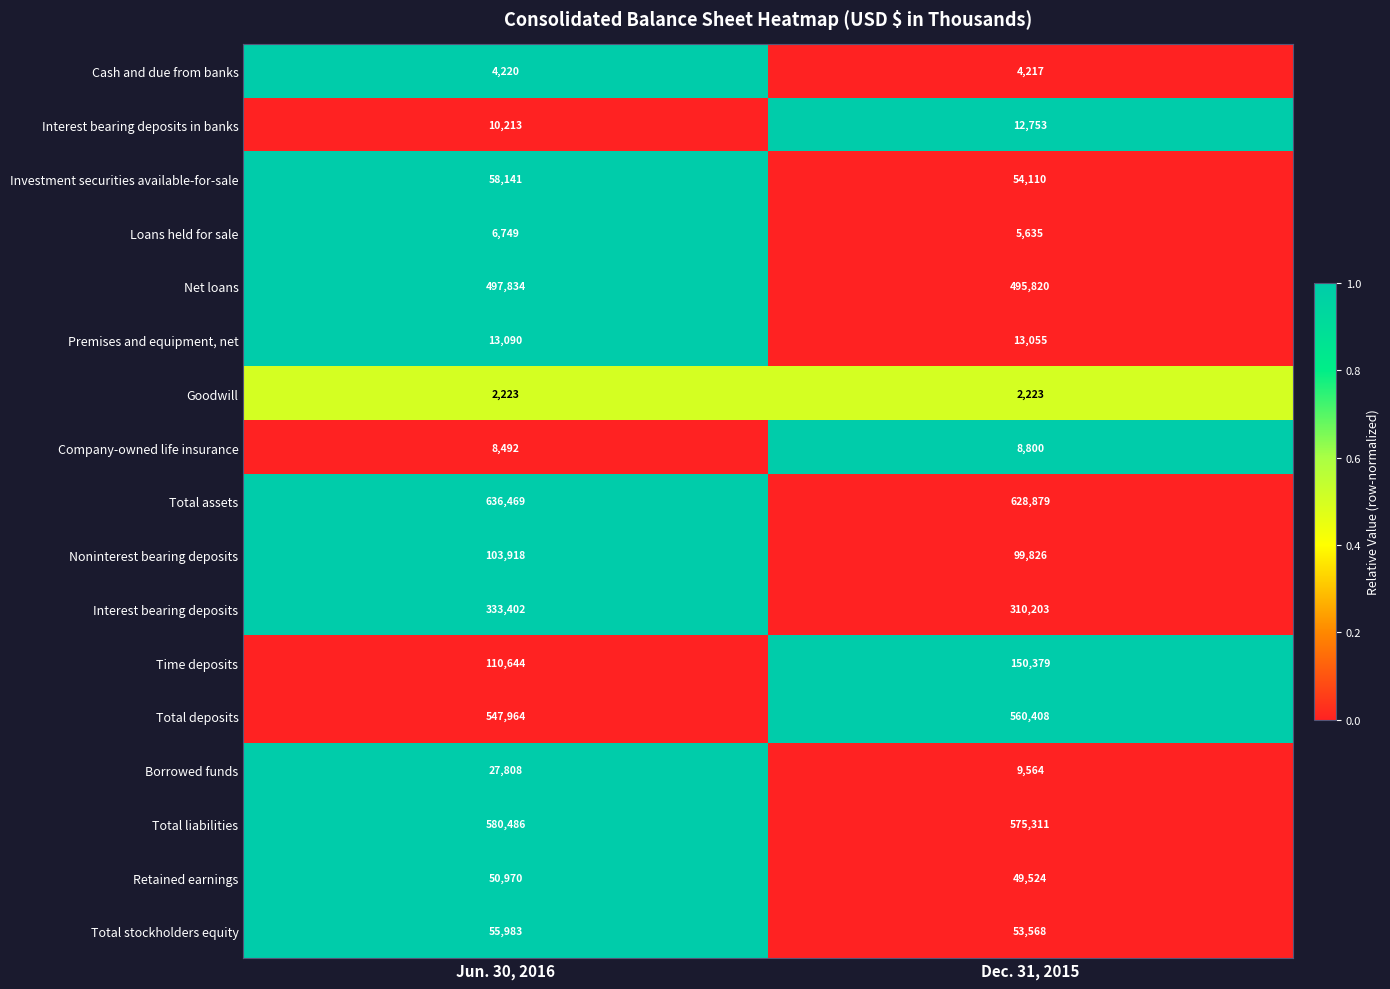

Is it true that Cash and due from banks equals 4217 at Dec. 31, 2015?

True